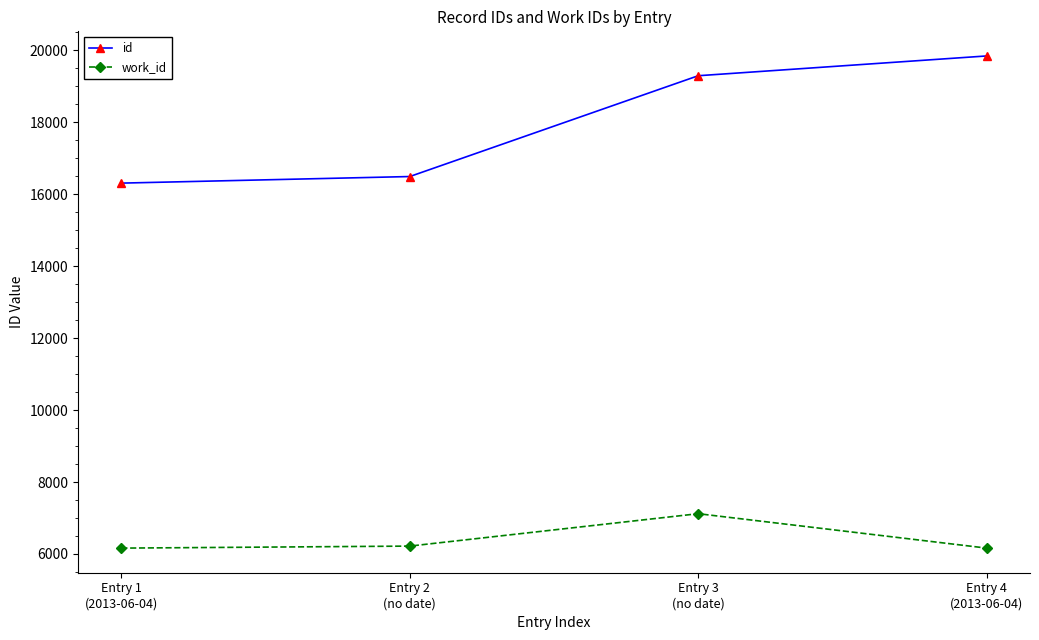

What is the sum of the work_id values at Entry 2
(no date) and Entry 1
(2013-06-04)?

12382